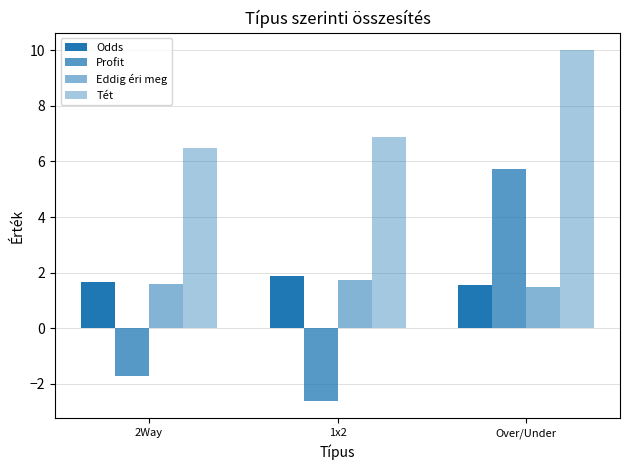

Rank the series by their maximum value, from lowest to highest.

Eddig éri meg, Odds, Profit, Tét